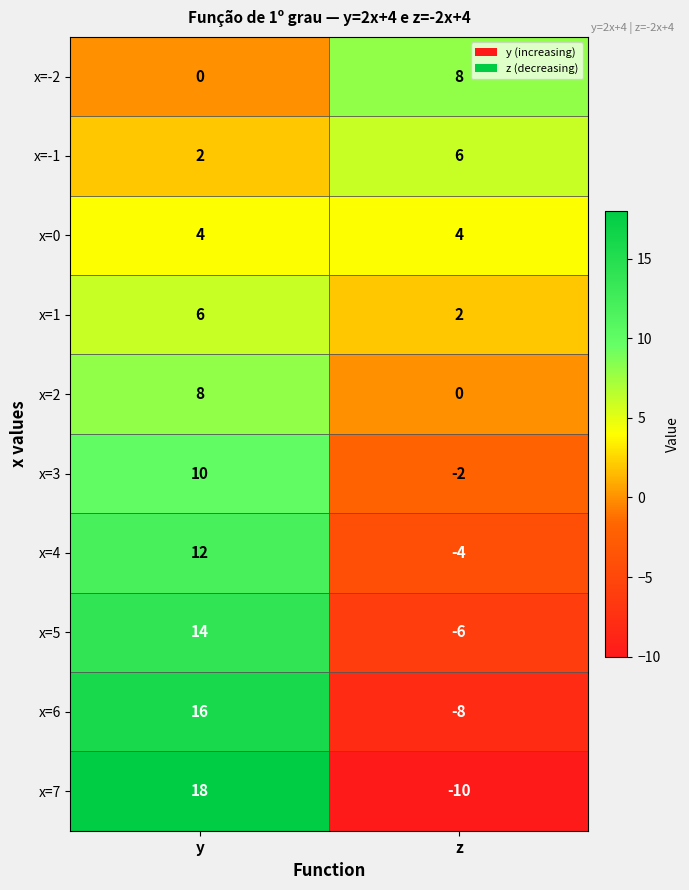

Reading left to right, list all the values displayed in this chart.

x=-2: 0	8
x=-1: 2	6
x=0: 4	4
x=1: 6	2
x=2: 8	0
x=3: 10	-2
x=4: 12	-4
x=5: 14	-6
x=6: 16	-8
x=7: 18	-10